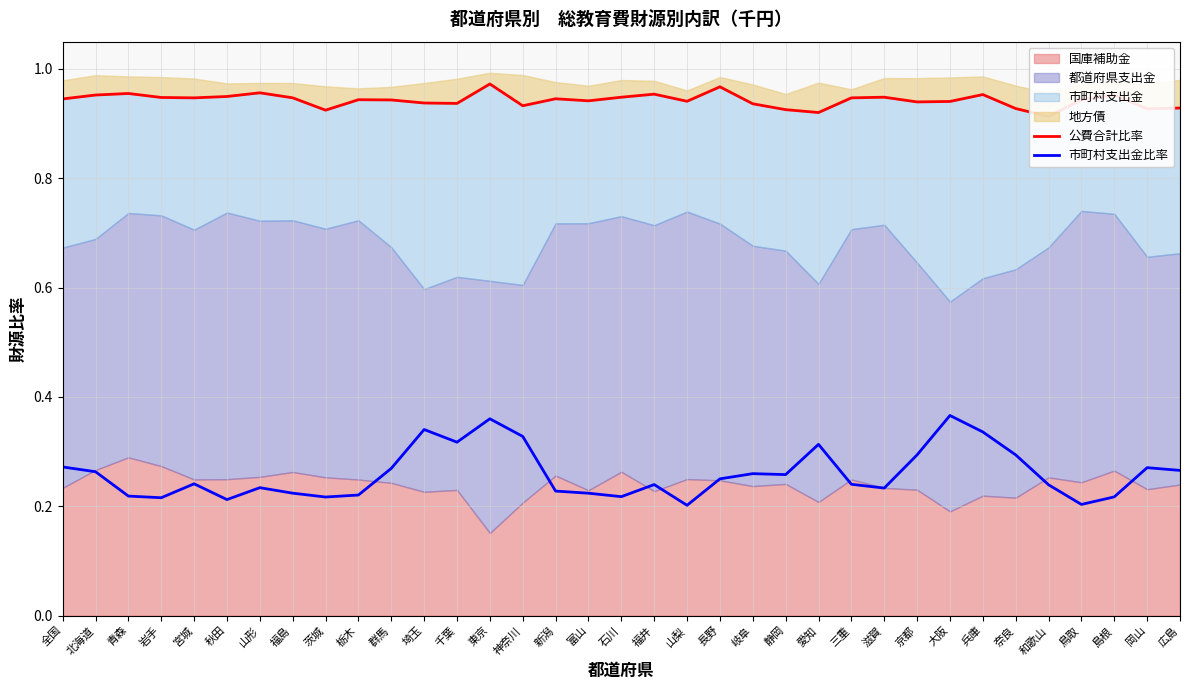

True or false: 公費合計比率 and 市町村支出金比率 intersect in this chart.

False